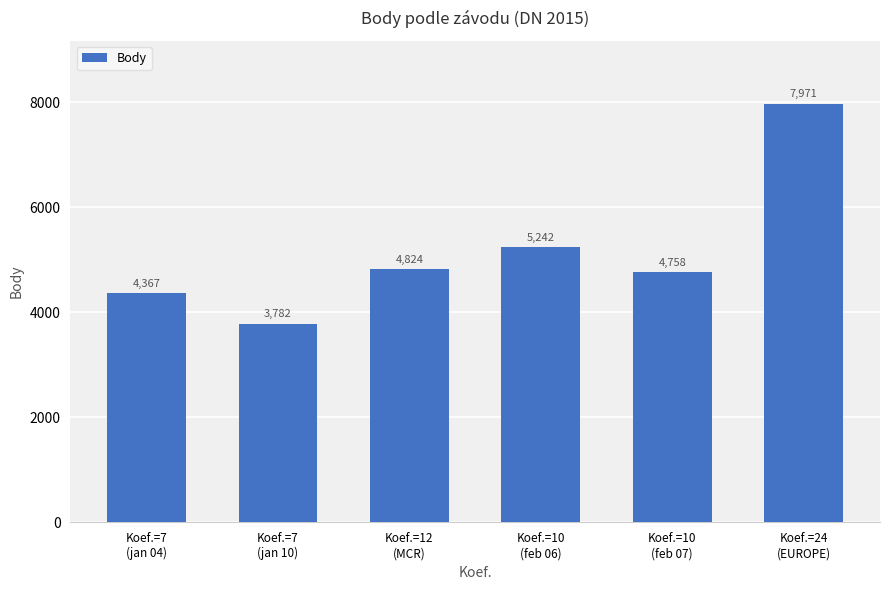

What is the ratio of the value at Koef.=7
(jan 10) to the value at Koef.=10
(feb 06)?

0.7